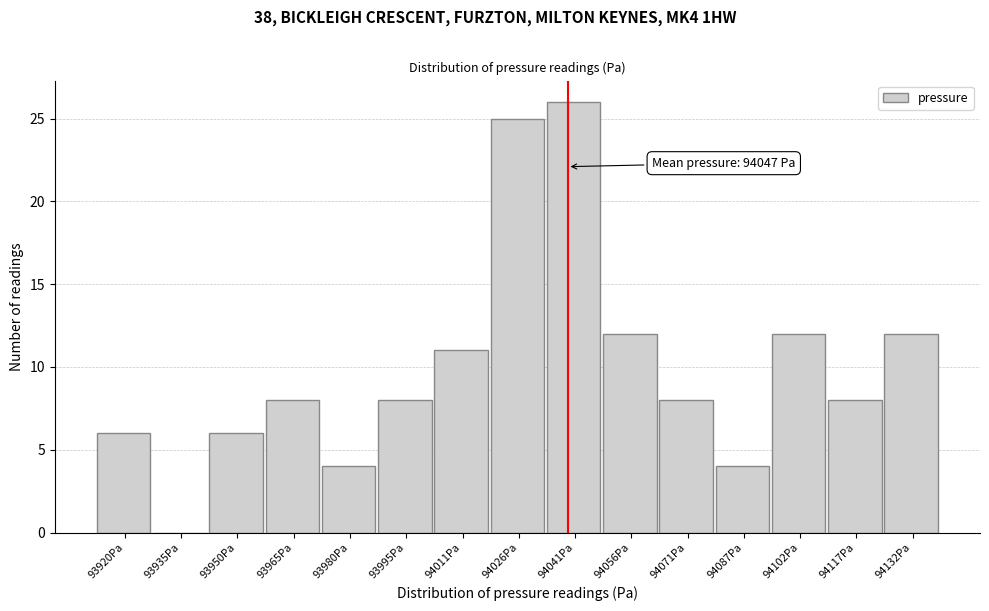

Reading left to right, extract all data points from this chart.

93920Pa=6	93935Pa=0	93950Pa=6	93965Pa=8	93980Pa=4	93995Pa=8	94011Pa=11	94026Pa=25	94041Pa=26	94056Pa=12	94071Pa=8	94087Pa=4	94102Pa=12	94117Pa=8	94132Pa=12